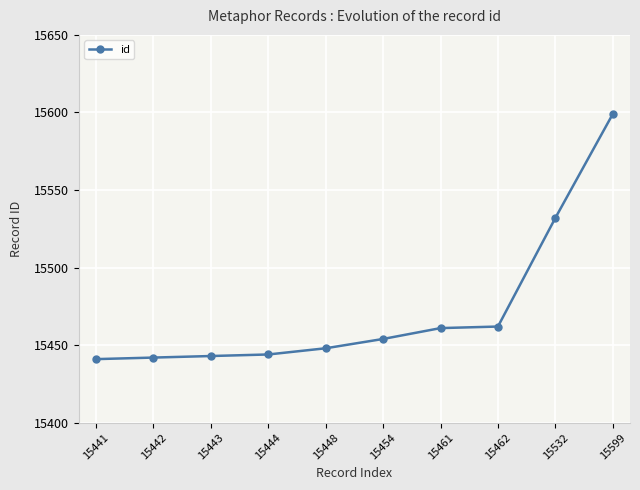

What is the change in value from 15443 to 15462?

+19